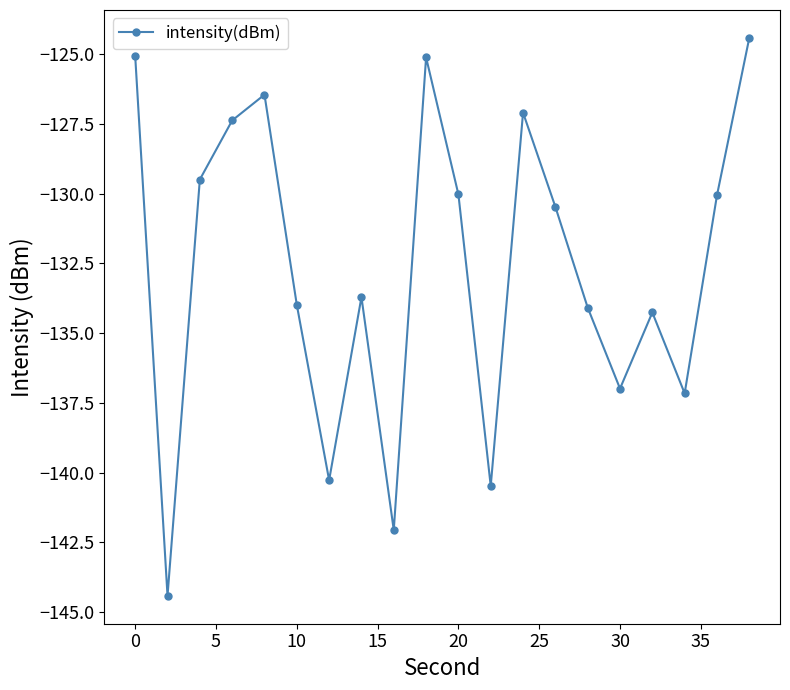

What is the value of the 12th point from the left?

-140.5